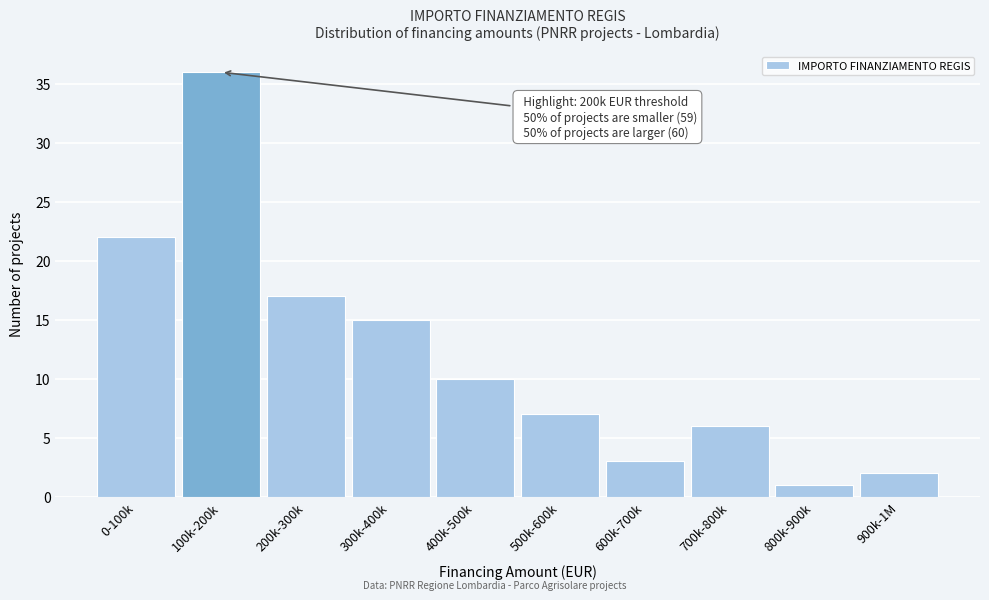

Reading right to left, list all the values displayed in this chart.

2	1	6	3	7	10	15	17	36	22